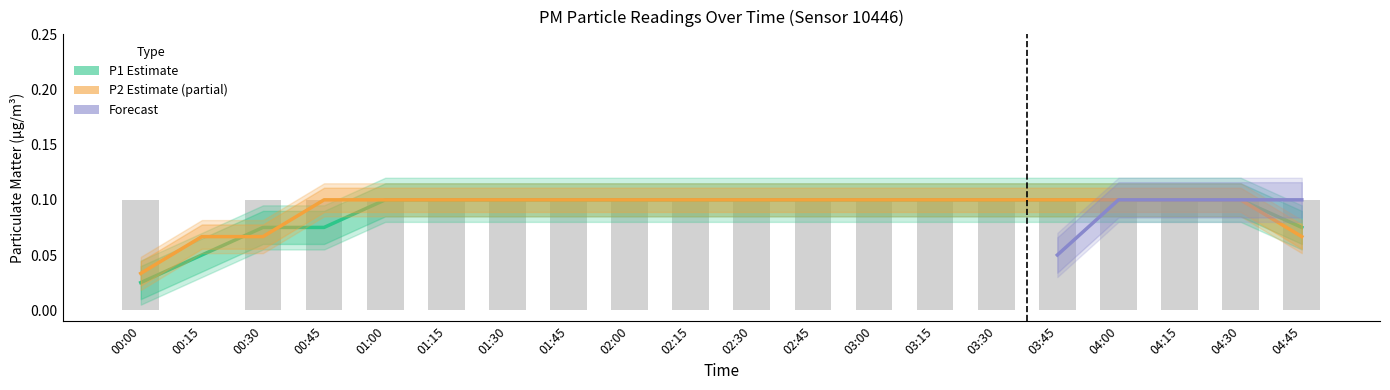

The chart shows a value of 0.1 at 02:15. True or false?

False